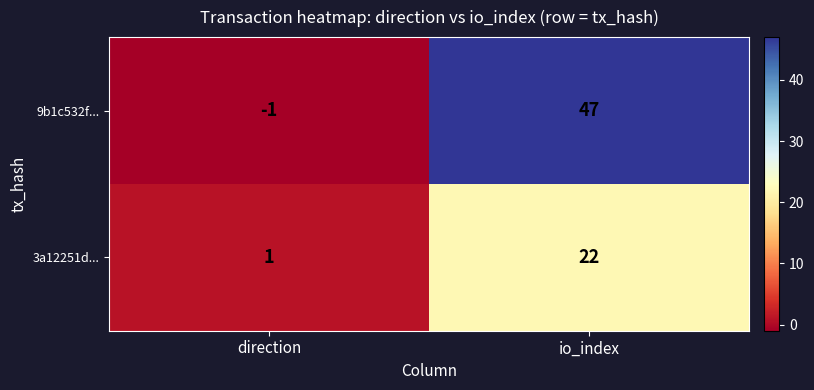

At which category is the sum across all series the highest?

io_index